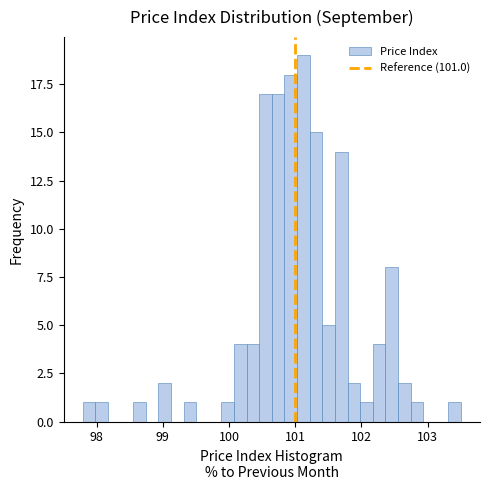

Read against the x-axis, roughly where is the centre of the tallest bar?

101.1